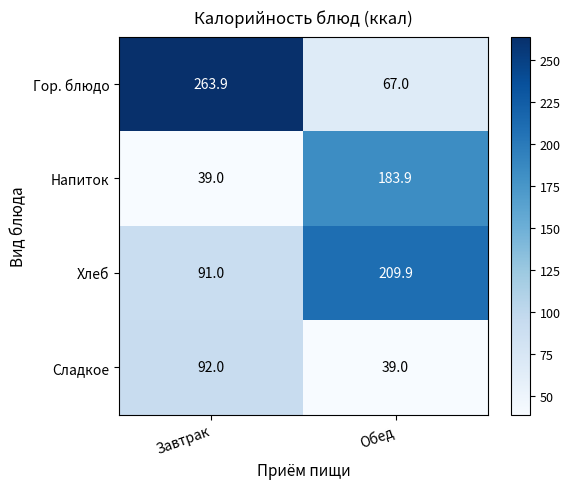

Between Завтрак and Обед, which series saw the biggest shift?

Гор. блюдо